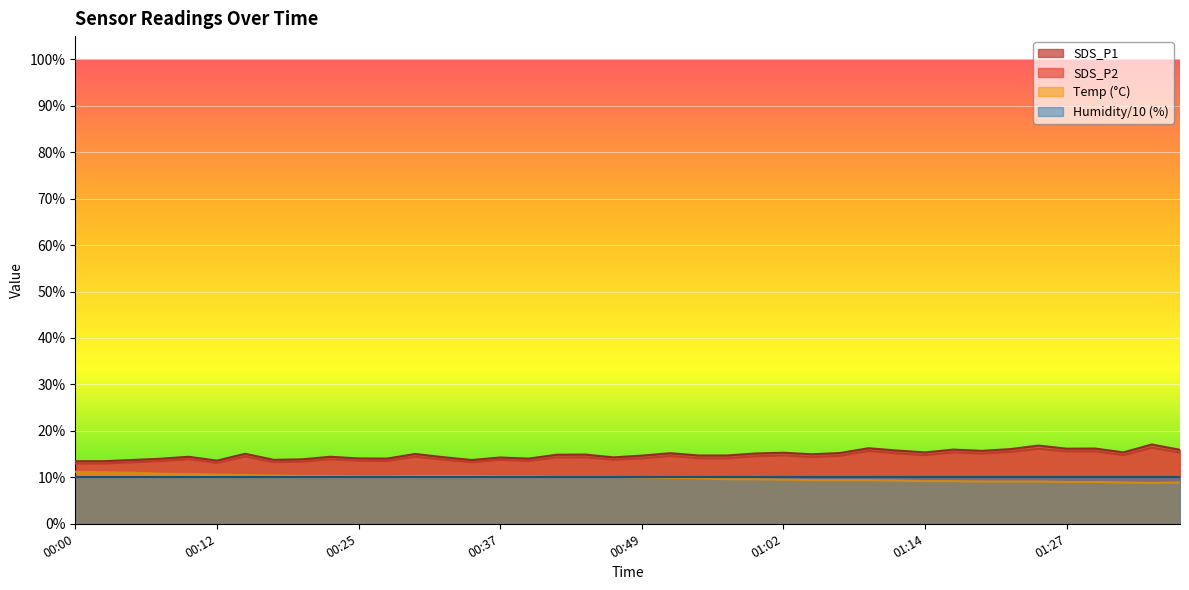

Is the value of SDS_P2 at 01:19 greater than the value of SDS_P1 at 00:22?

Yes